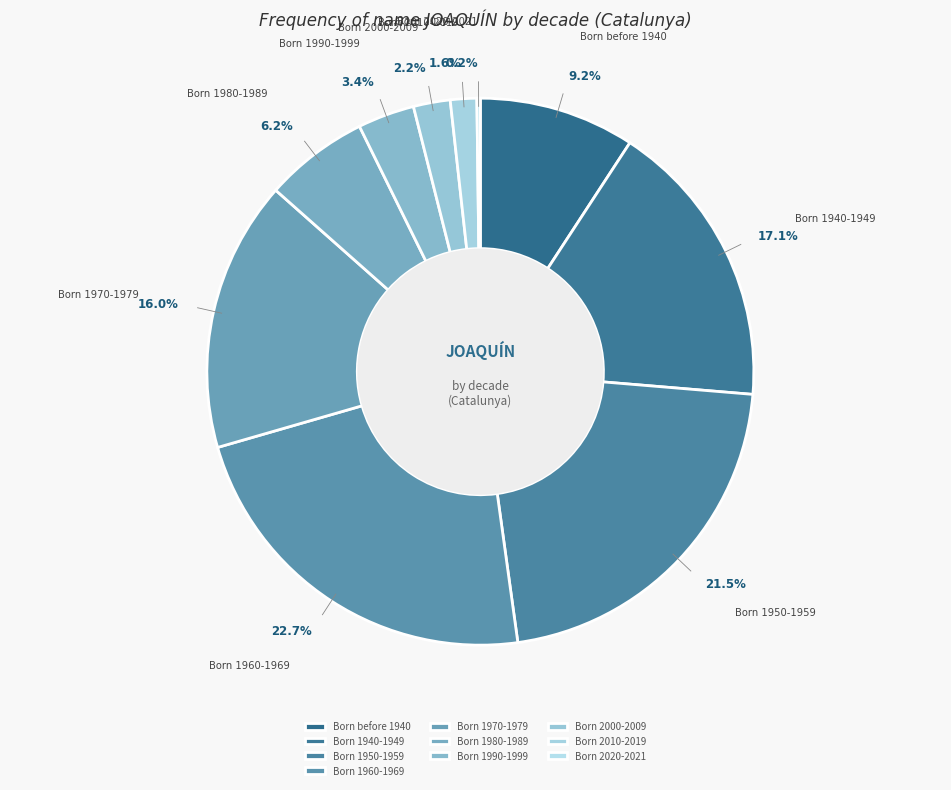

Is there a majority slice in this chart?

No